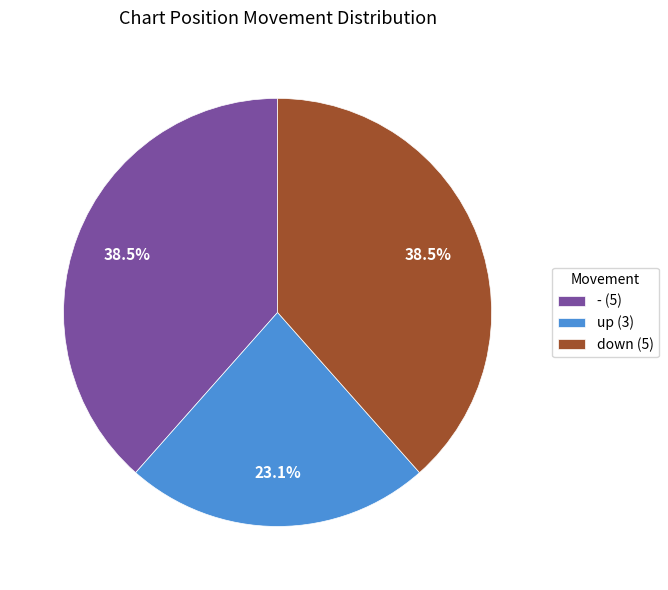

Is up (3) the majority of the pie?

No